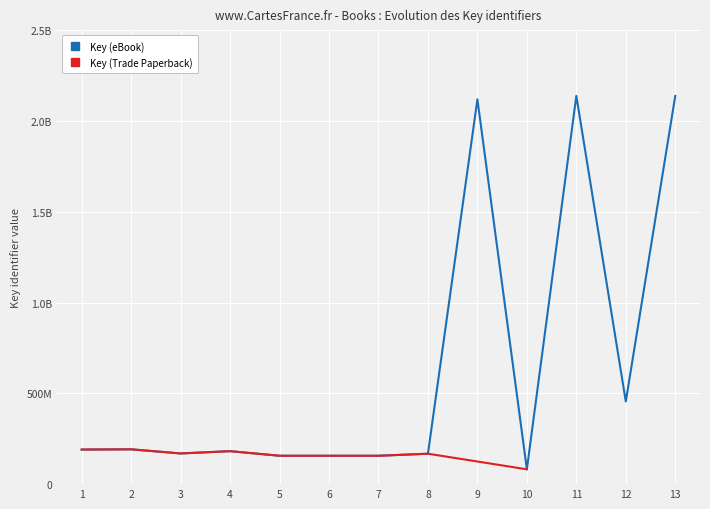

Which label corresponds to the largest value in the chart?

11